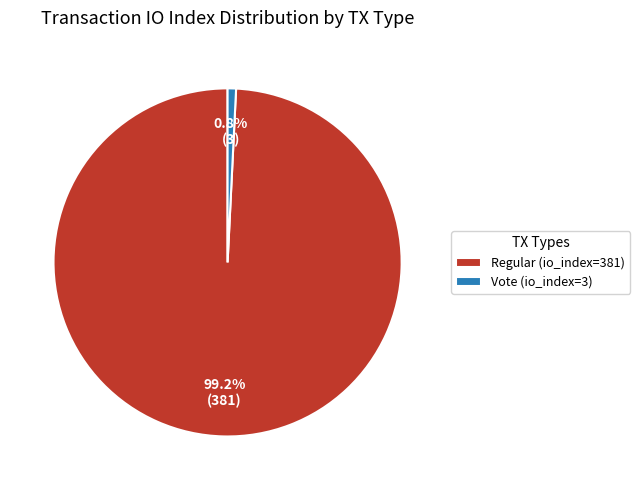

To the nearest percent, what is the average slice percentage?

50%